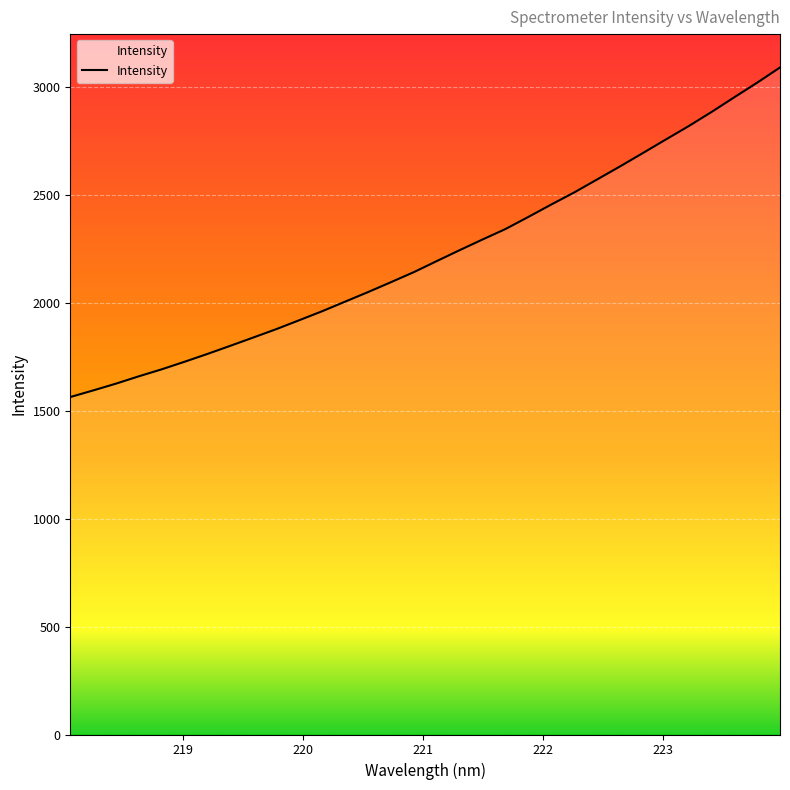

What is the maximum value shown in the chart?

3092.2